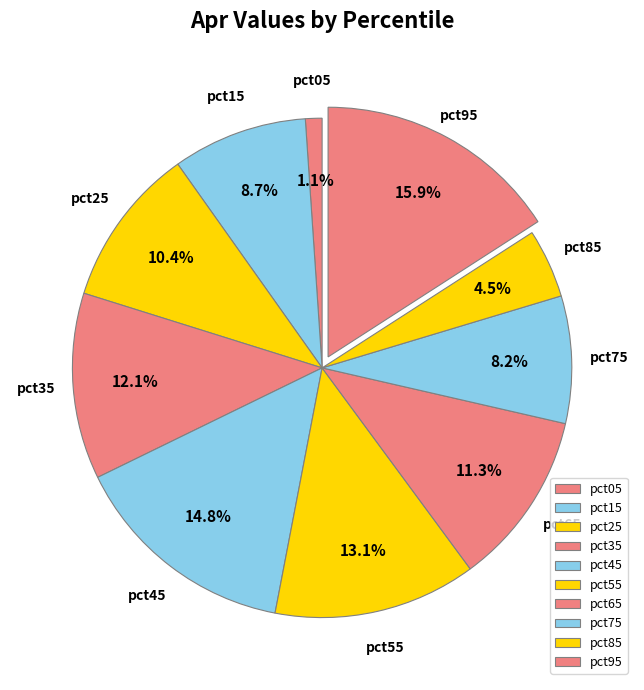

Does any single category account for the majority?

No